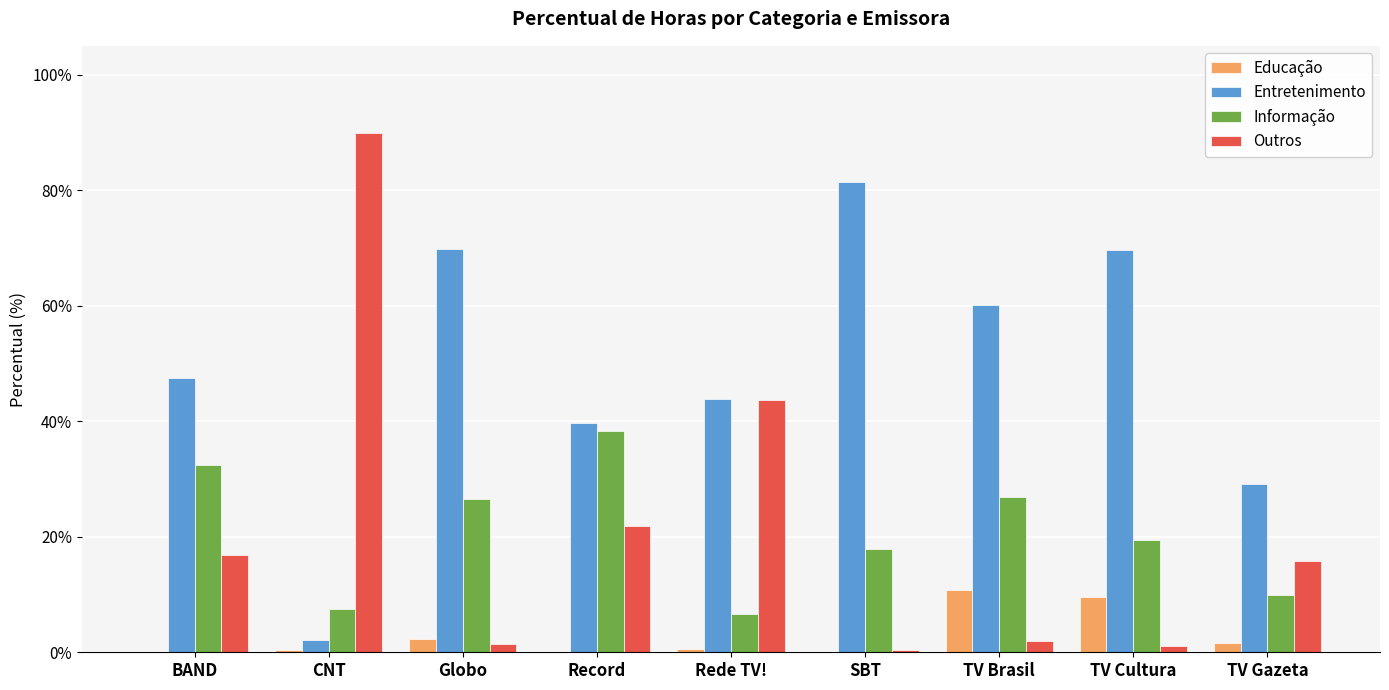

What are all the series names shown in the legend?

Educação, Entretenimento, Informação, Outros